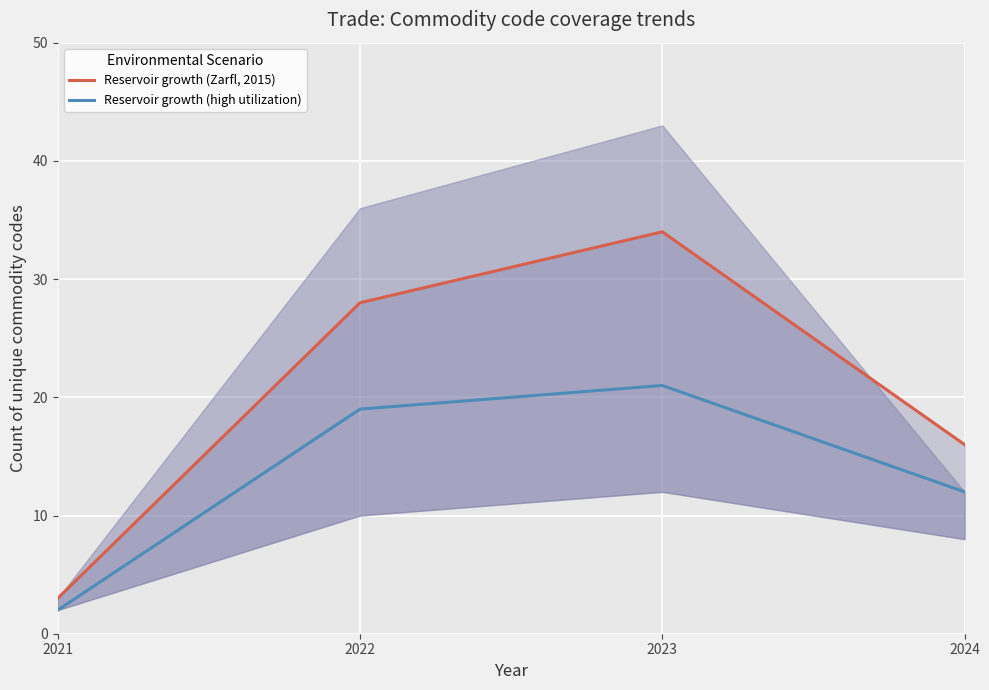

Is the value of Reservoir growth (high utilization) at 2024 greater than the value of Reservoir growth (Zarfl, 2015) at 2021?

Yes